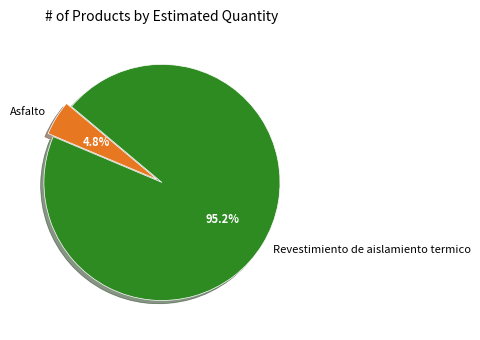

Is there a majority slice in this chart?

Yes